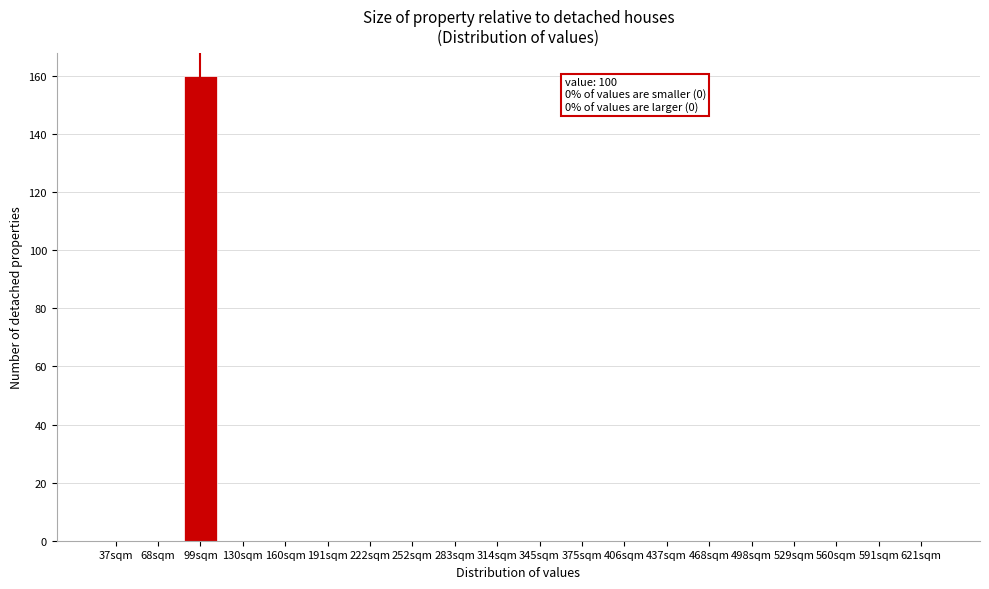

Reading left to right, what are all the values shown in this chart?

37sqm=0	68sqm=0	99sqm=160	130sqm=0	160sqm=0	191sqm=0	222sqm=0	252sqm=0	283sqm=0	314sqm=0	345sqm=0	375sqm=0	406sqm=0	437sqm=0	468sqm=0	498sqm=0	529sqm=0	560sqm=0	591sqm=0	621sqm=0